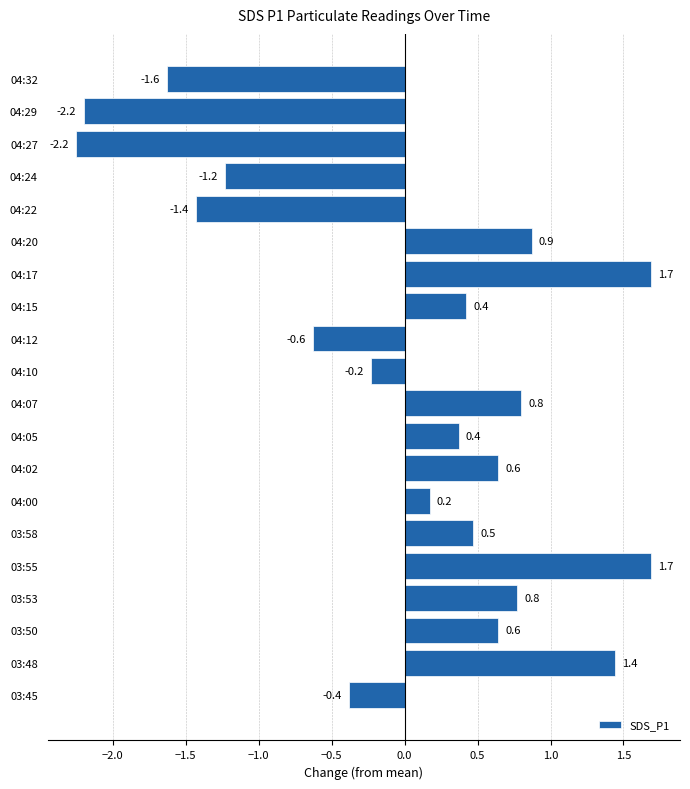

Reading bottom to top, extract all data points from this chart.

03:45=-0.4	03:48=1.4	03:50=0.6	03:53=0.8	03:55=1.7	03:58=0.5	04:00=0.2	04:02=0.6	04:05=0.4	04:07=0.8	04:10=-0.2	04:12=-0.6	04:15=0.4	04:17=1.7	04:20=0.9	04:22=-1.4	04:24=-1.2	04:27=-2.2	04:29=-2.2	04:32=-1.6